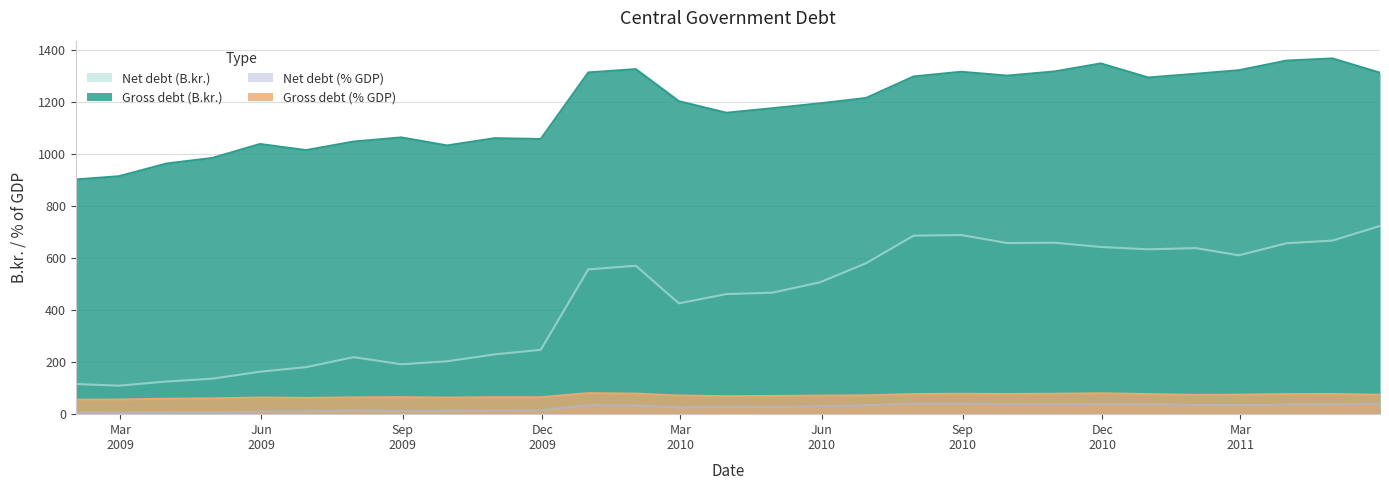

True or false: Gross debt (% GDP) and Net debt (B.kr.) intersect in this chart.

False